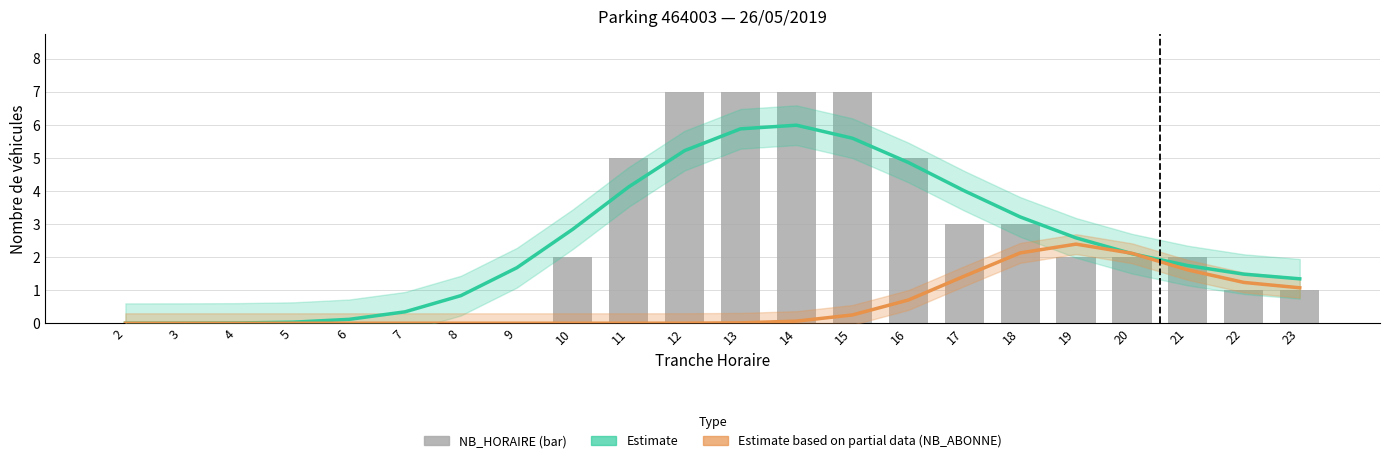

Is it true that Estimate based on partial data (NB_ABONNE trend) equals 0.0 at 5?

True